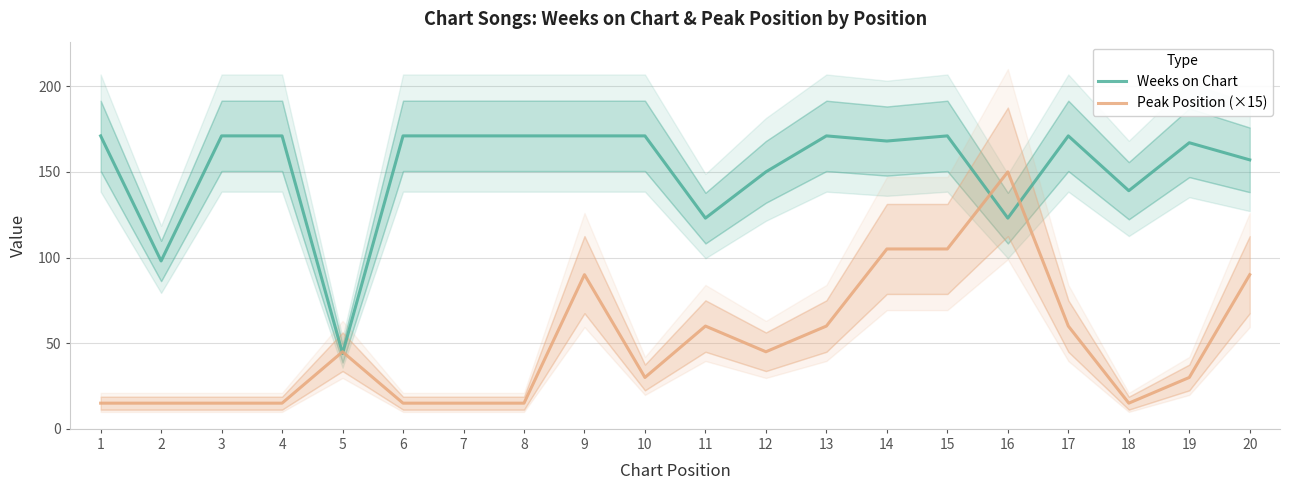

The Weeks on Chart series shows 182 at 16. True or false?

False